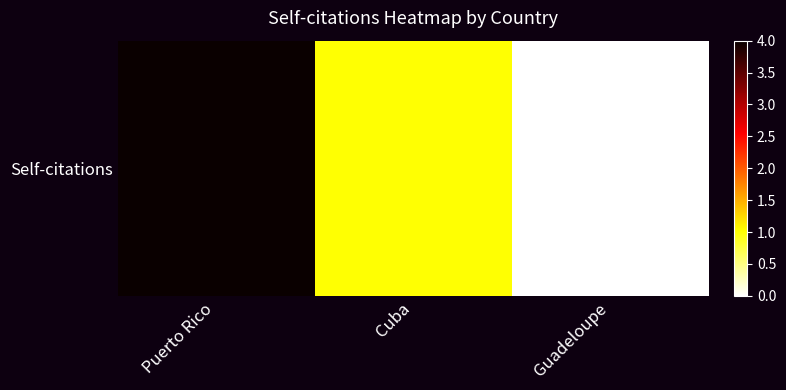

At which label does the data first exceed 1?

Puerto Rico